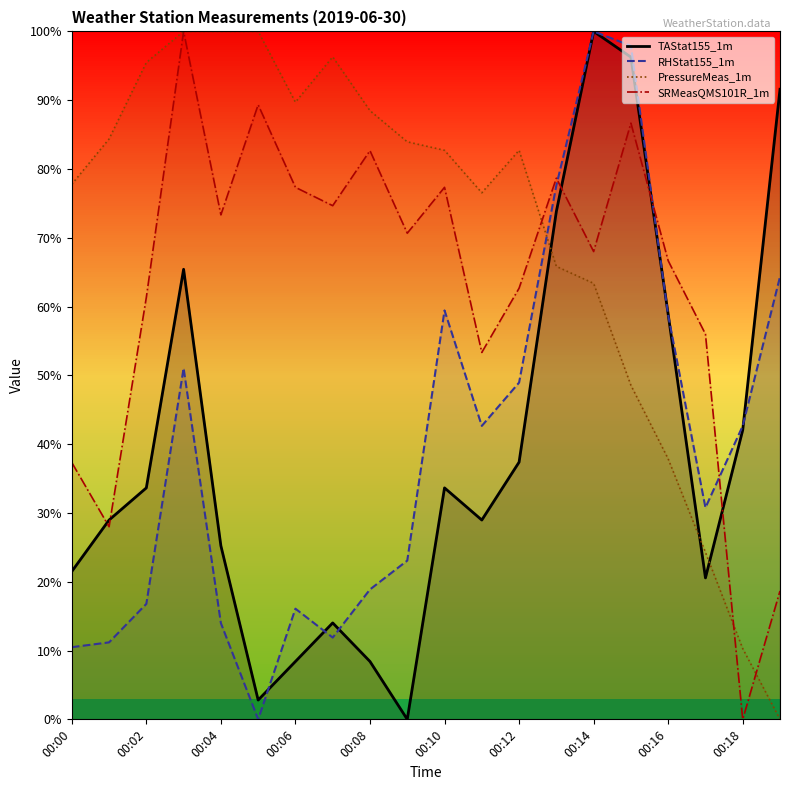

What is the highest value of the TAStat155_1m series?

100.0